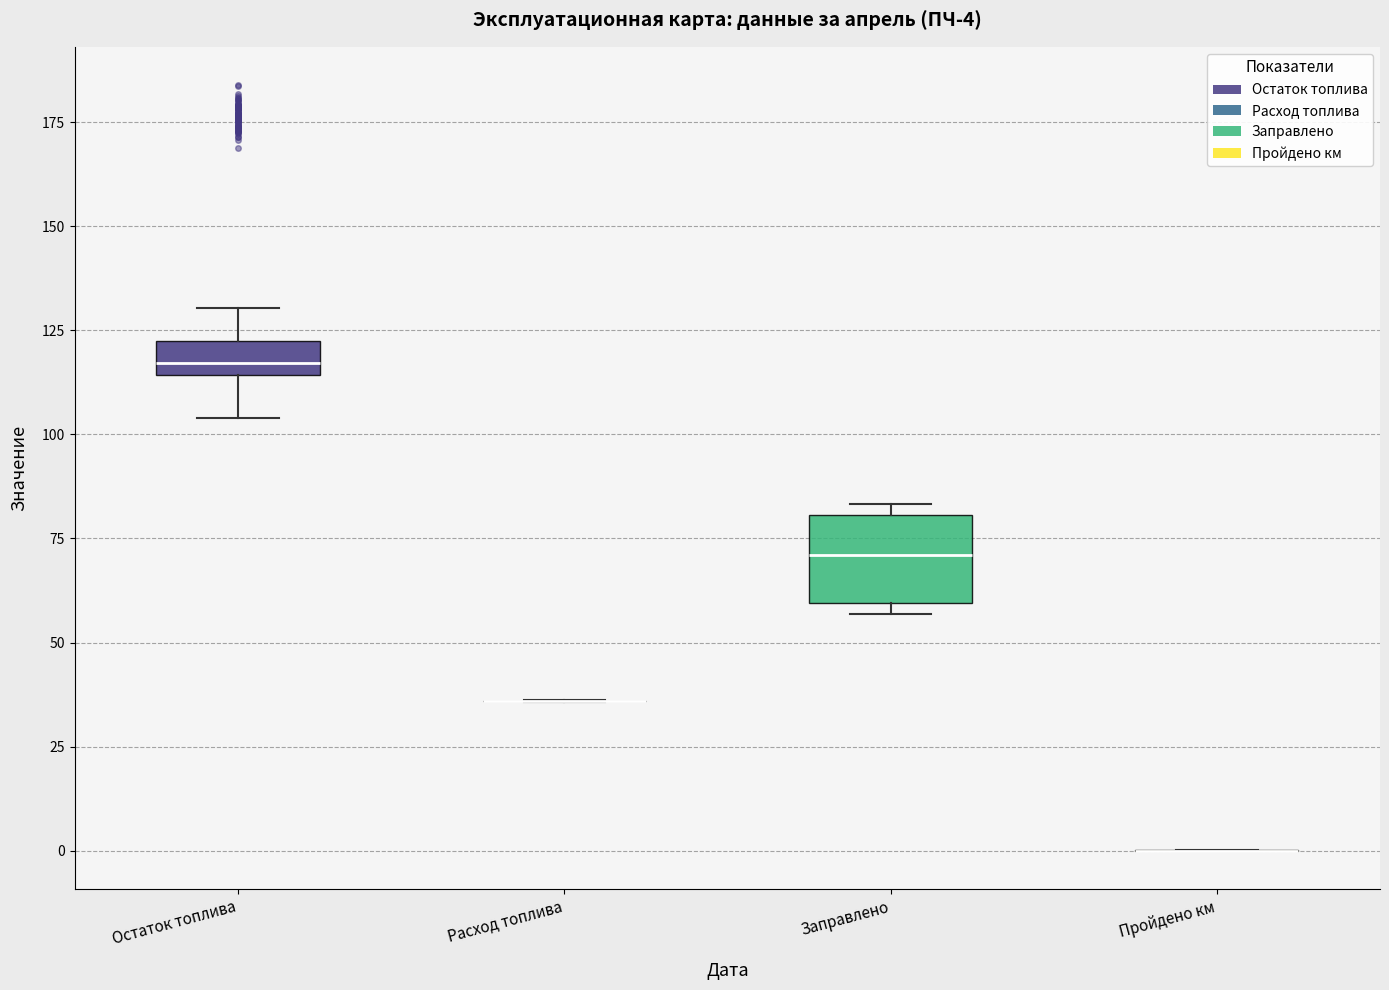

Which box is the tallest, from its lower edge to its upper edge?

Заправлено